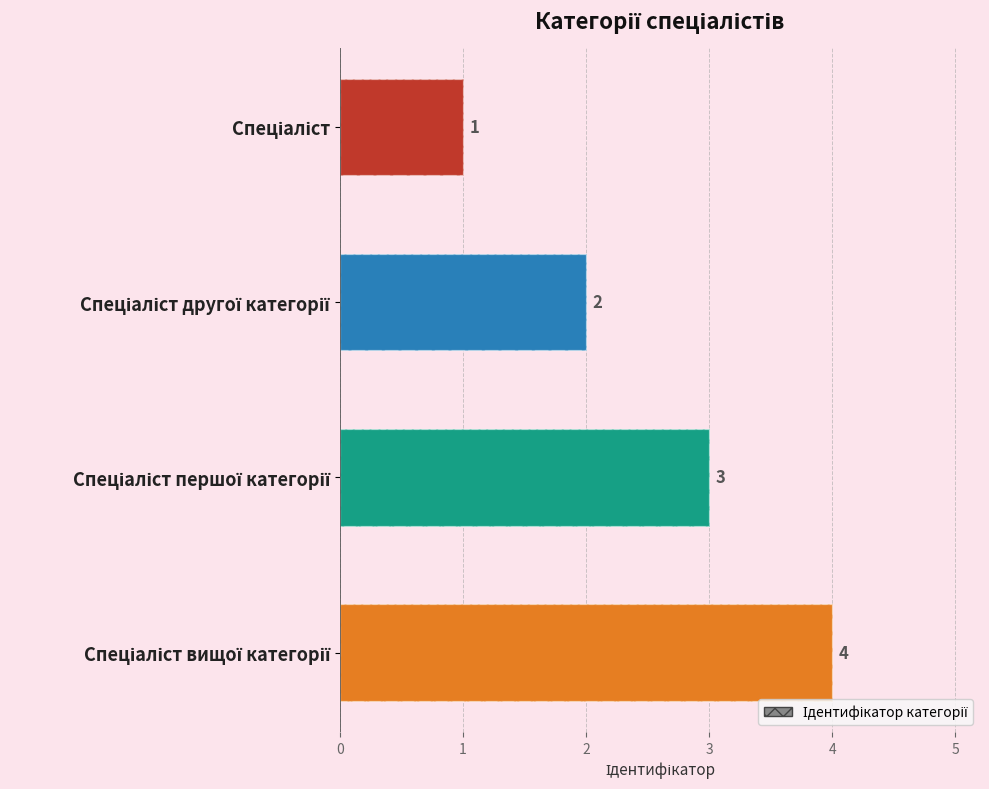

How many categories are shown in the chart?

4